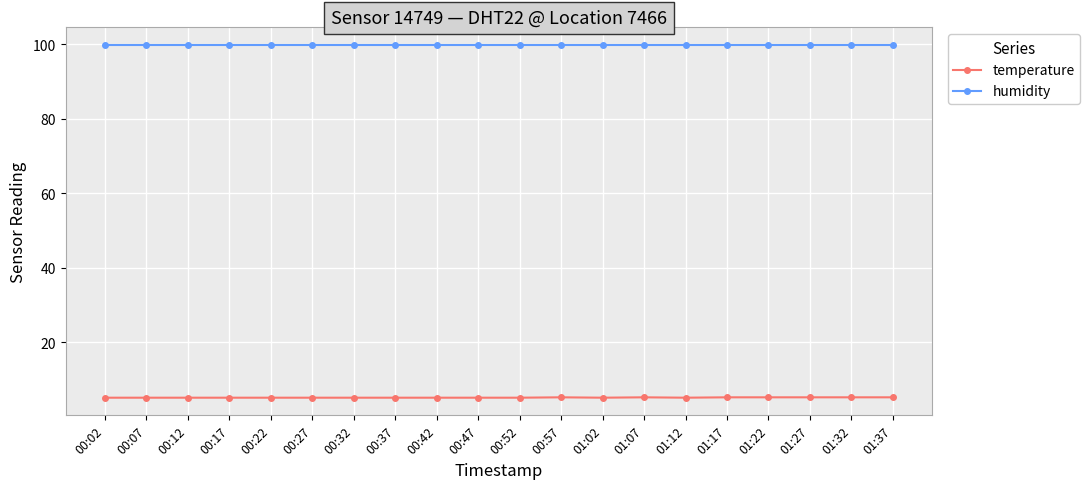

The temperature series shows 1.7 at 00:07. True or false?

False